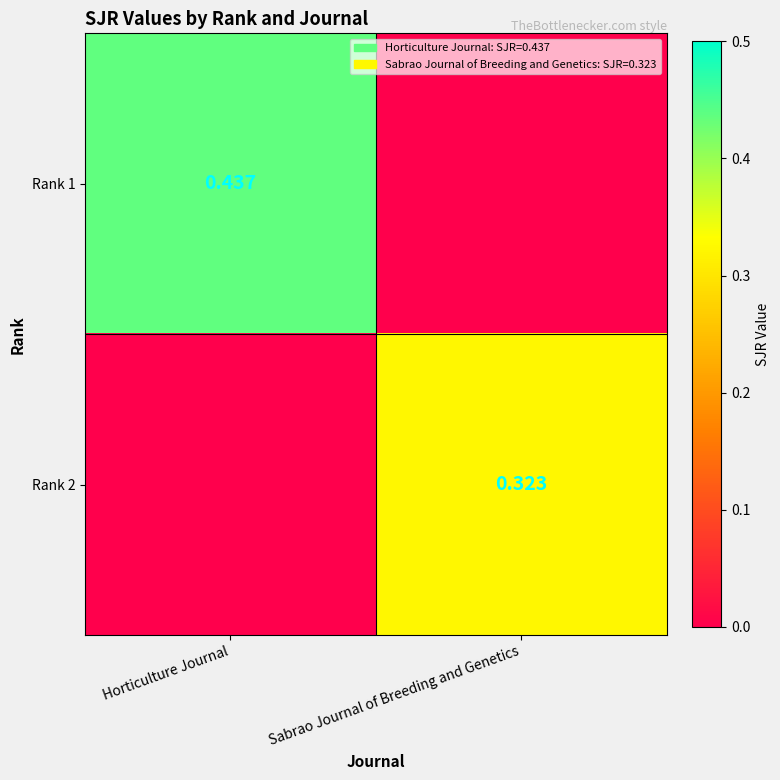

Is the value of Rank 1 at Horticulture Journal greater than the value of Rank 2 at Sabrao Journal of Breeding and Genetics?

Yes